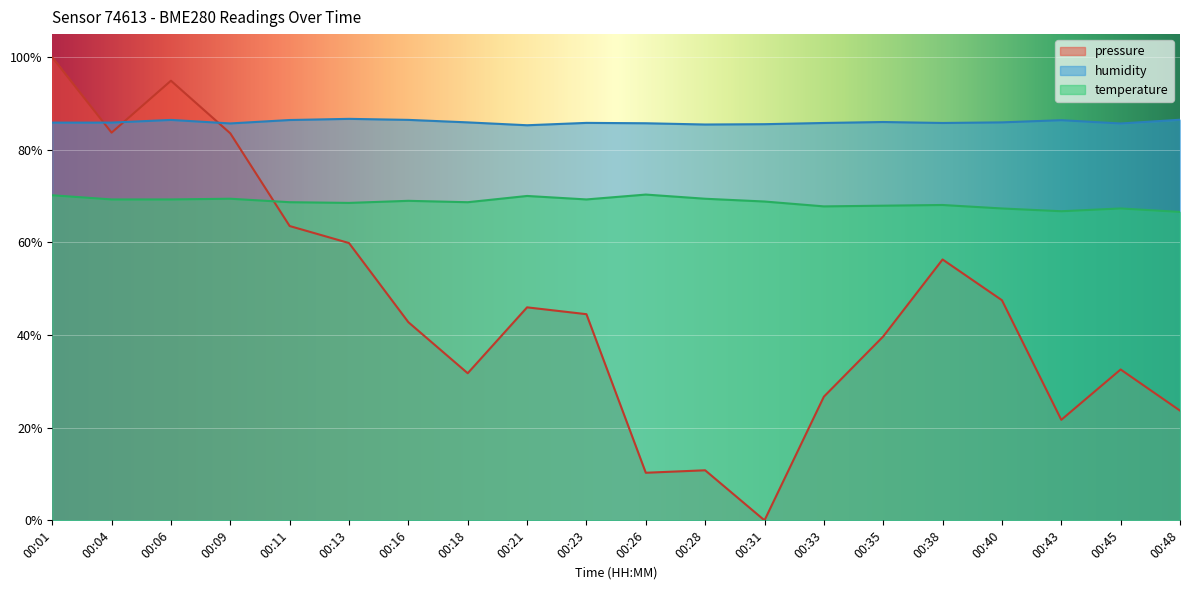

Rank the categories by humidity value from lowest to highest.

00:21, 00:28, 00:31, 00:45, 00:09, 00:26, 00:33, 00:38, 00:23, 00:01, 00:04, 00:18, 00:40, 00:35, 00:43, 00:11, 00:06, 00:16, 00:48, 00:13